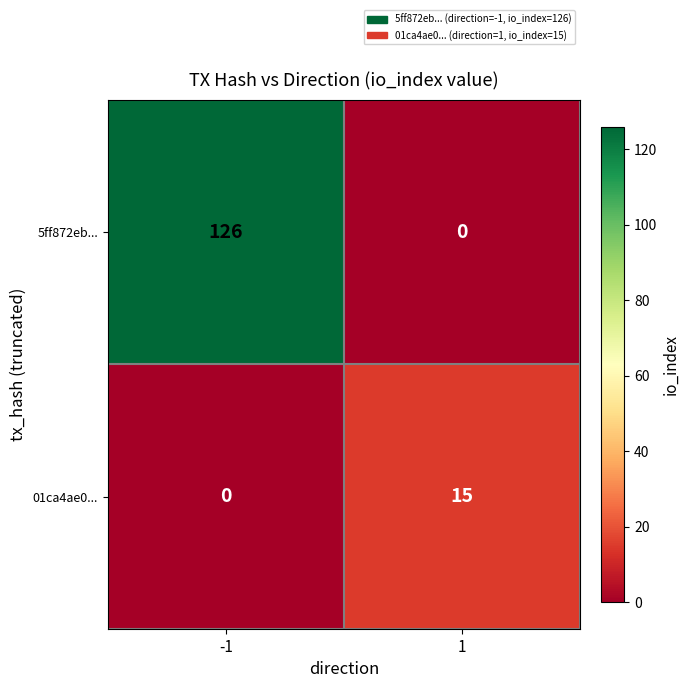

Which series changed the most between -1 and 1?

5ff872eb...